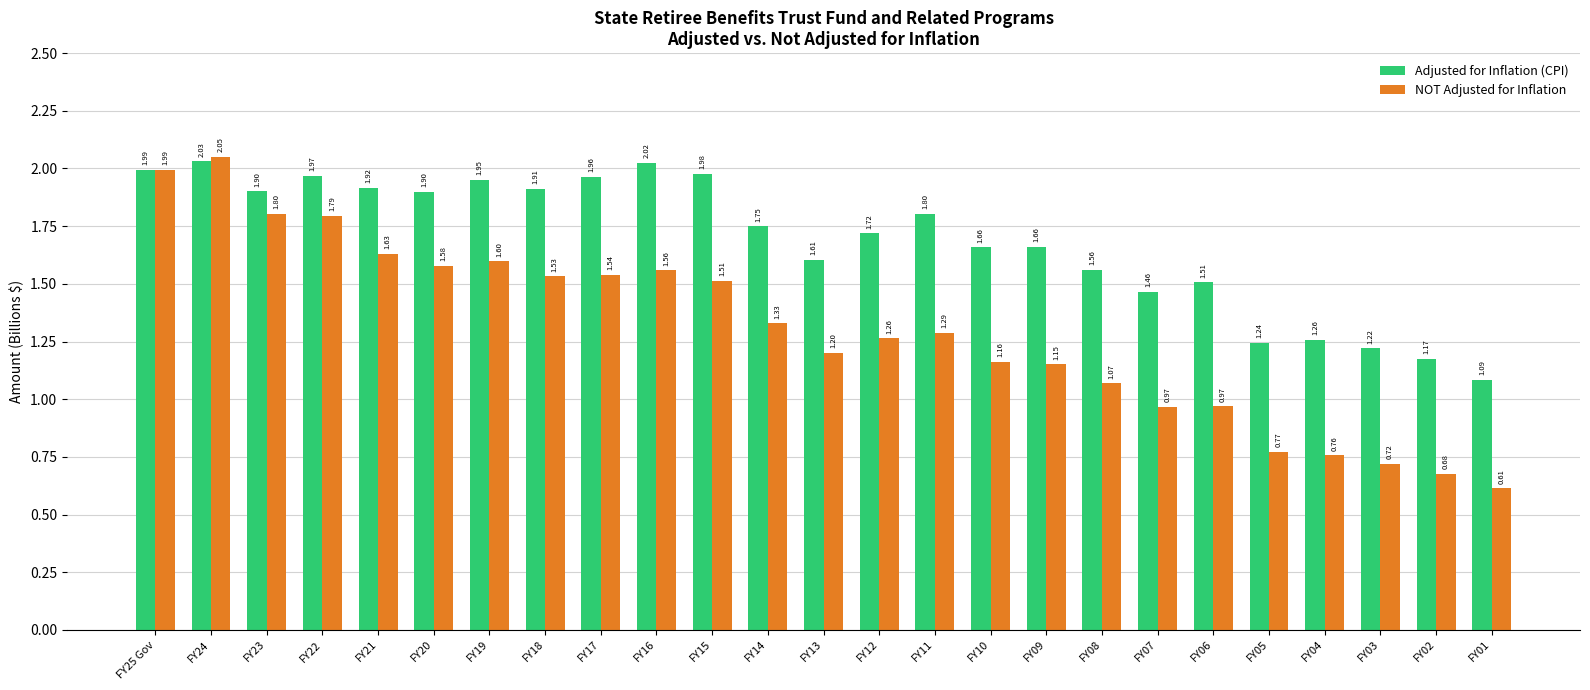

Where does the NOT Adjusted for Inflation series first go above 1?

FY25 Gov